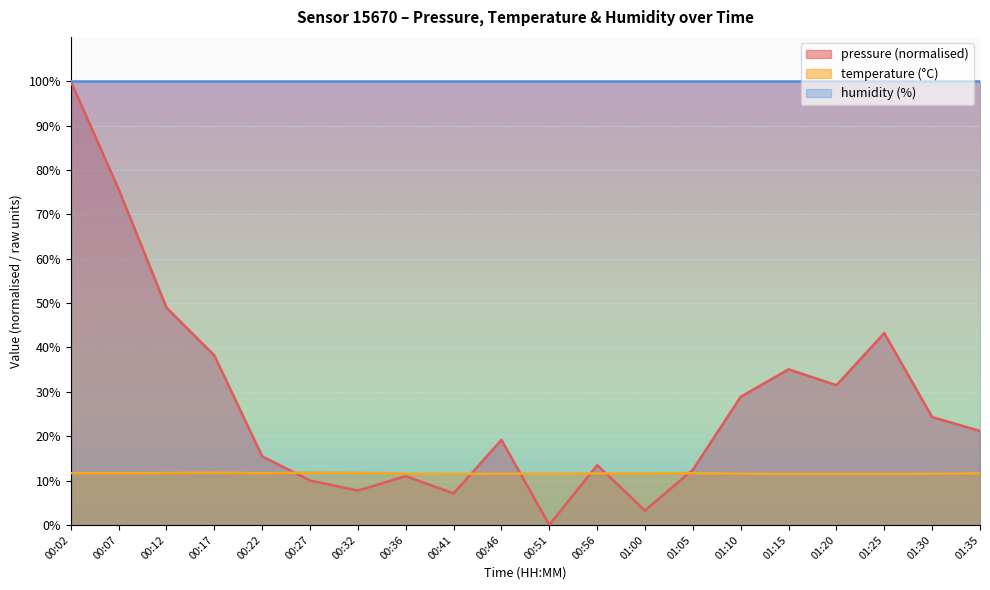

The humidity (%) series shows 100.0 at 00:07. True or false?

True